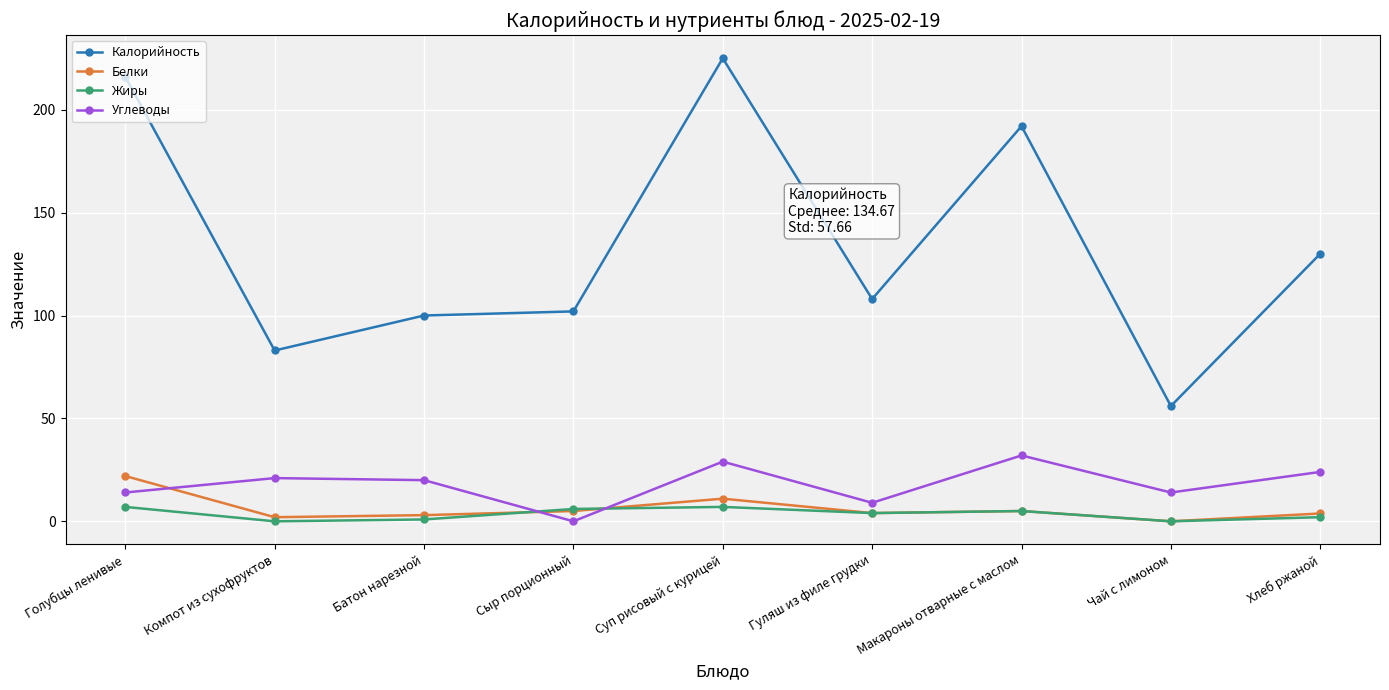

What is the approximate value of Калорийность at Чай с лимоном?

56.0